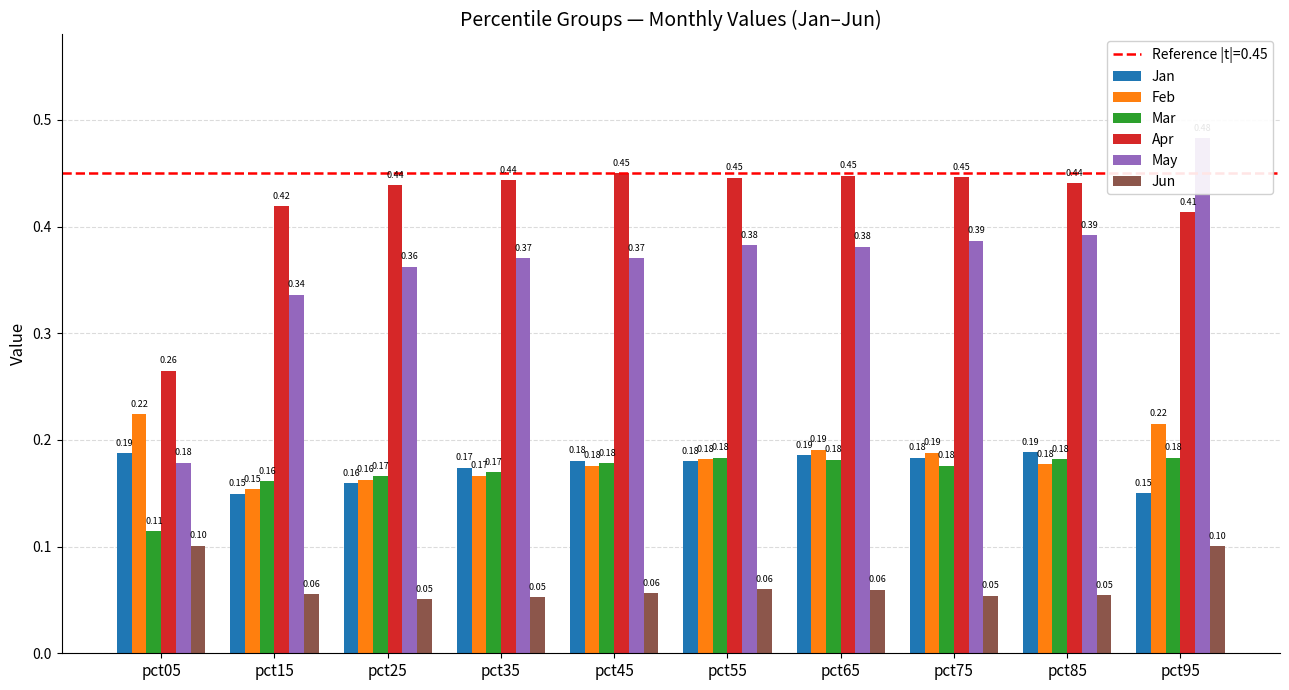

At which category is the sum across all series the highest?

pct95